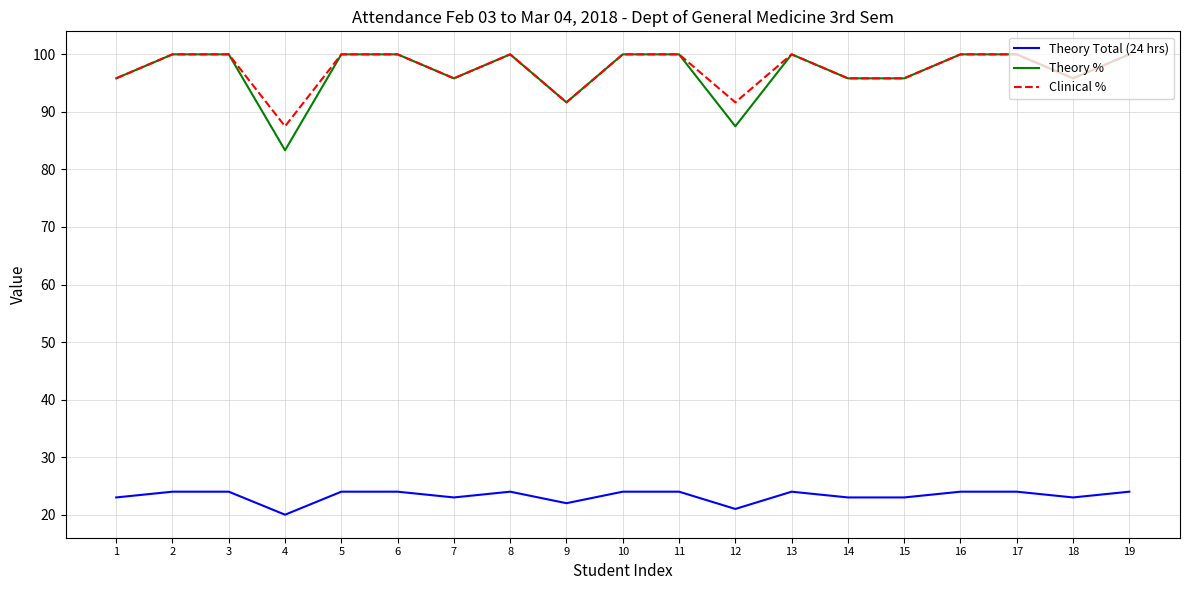

Which series has the widest spread of values?

Theory %